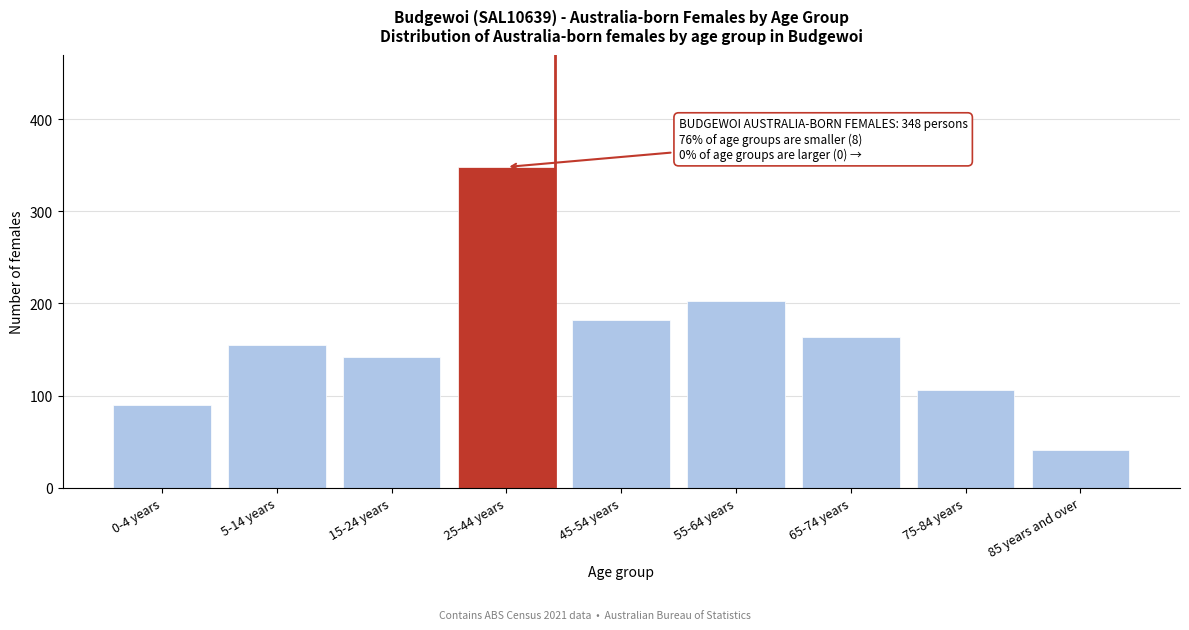

Reading left to right, transcribe all the data shown in this chart.

90	155	142	348	182	203	164	106	41